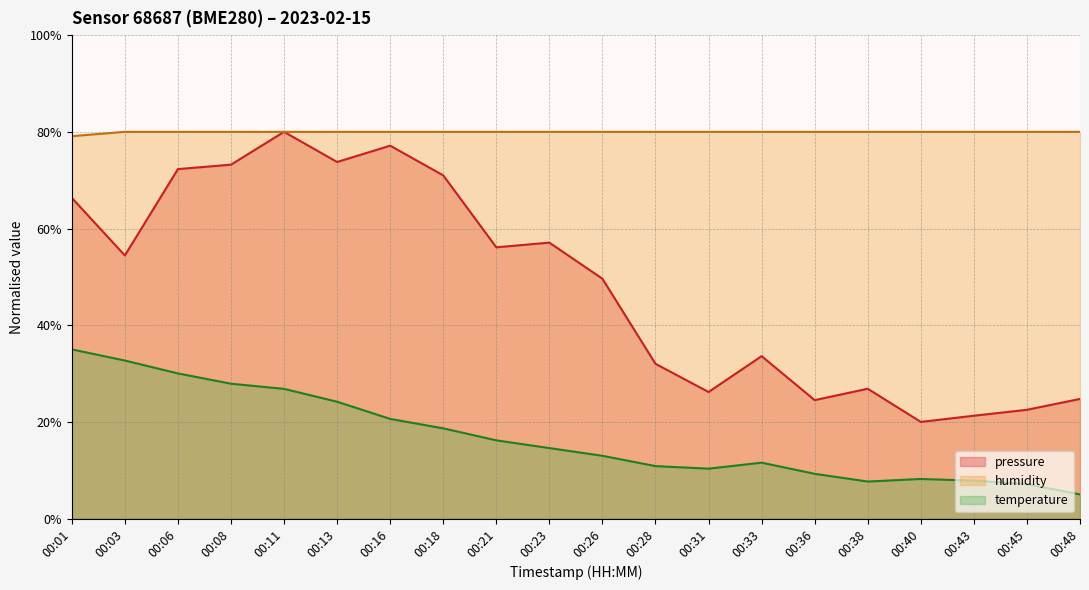

At which label is humidity closest to 79?

00:01